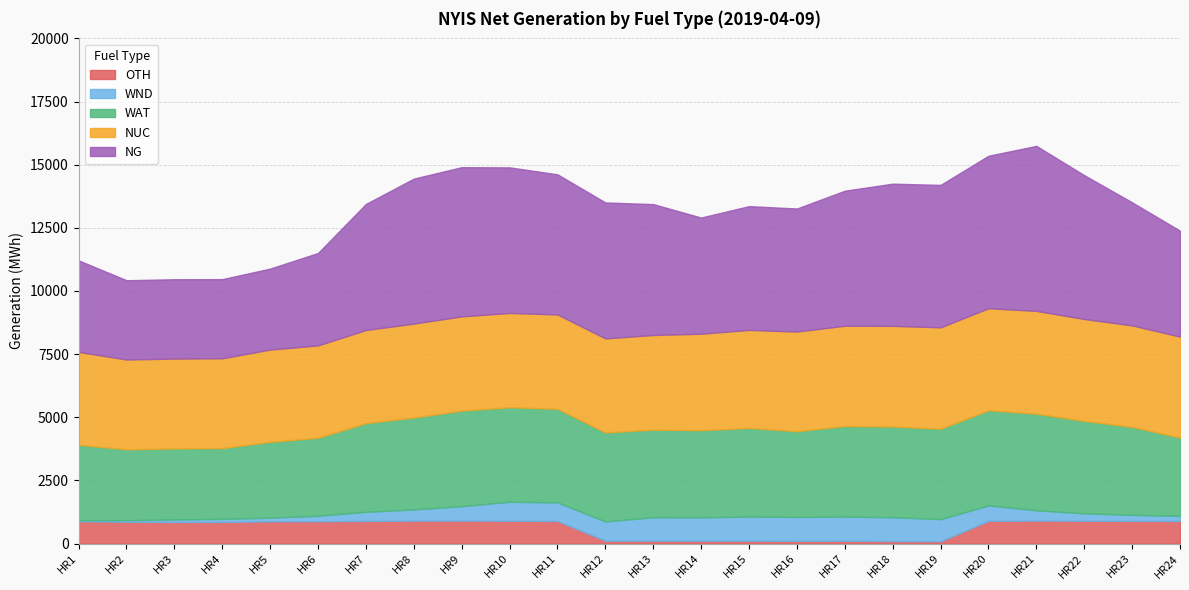

Read the OTH value at HR19, to the nearest 10.

90